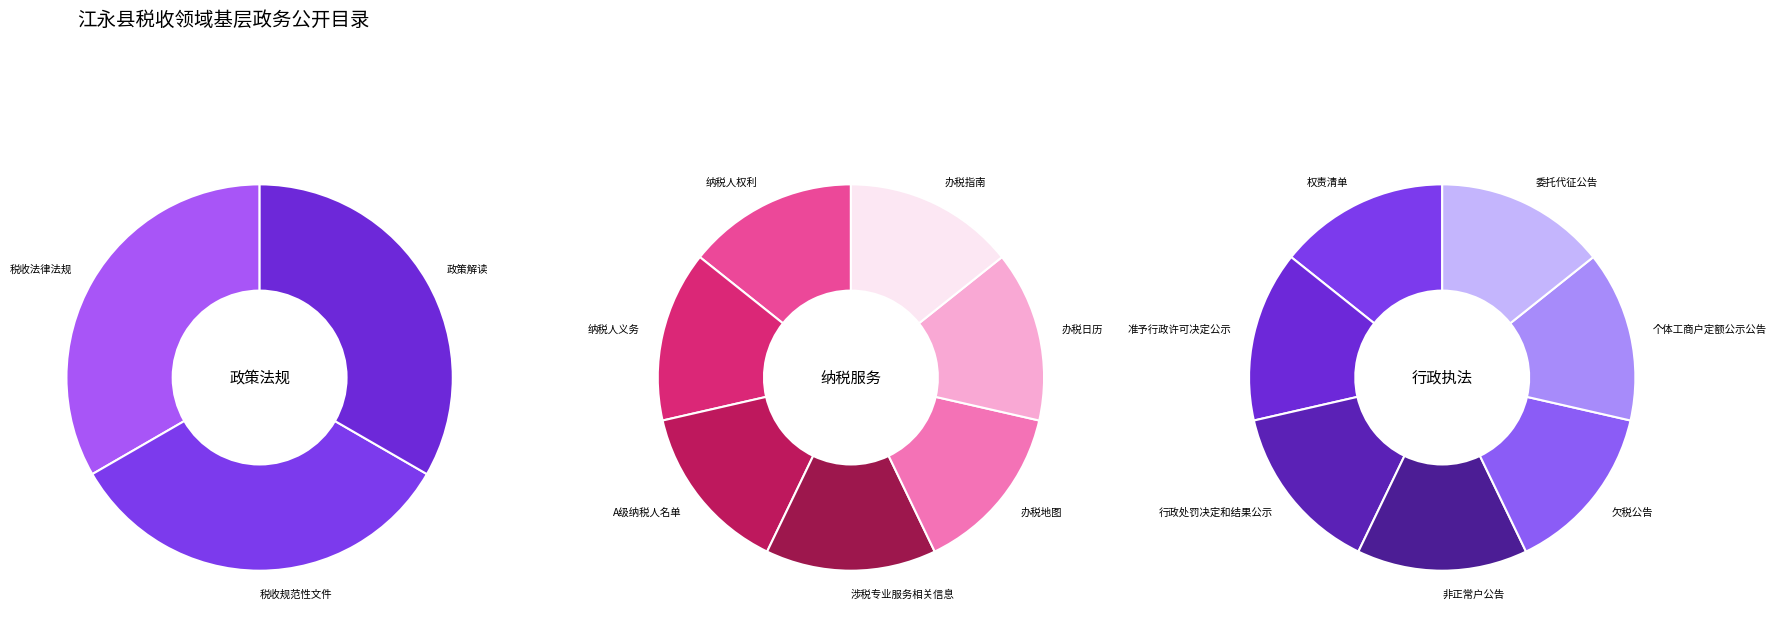

The 纳税服务 slice represents 41% of the pie. True or false?

True